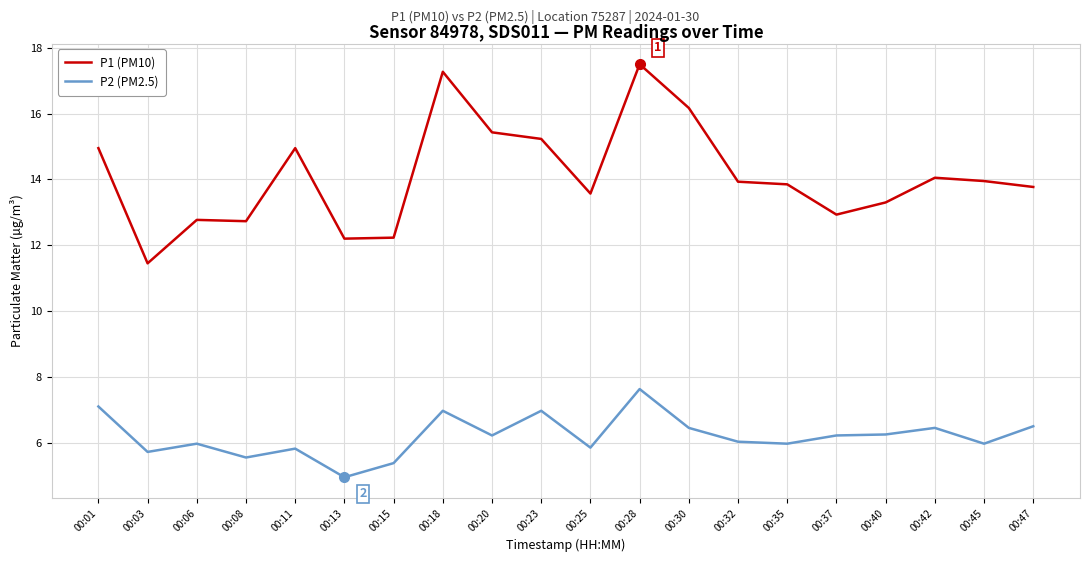

What are all the series names shown in the legend?

P1 (PM10), P2 (PM2.5)